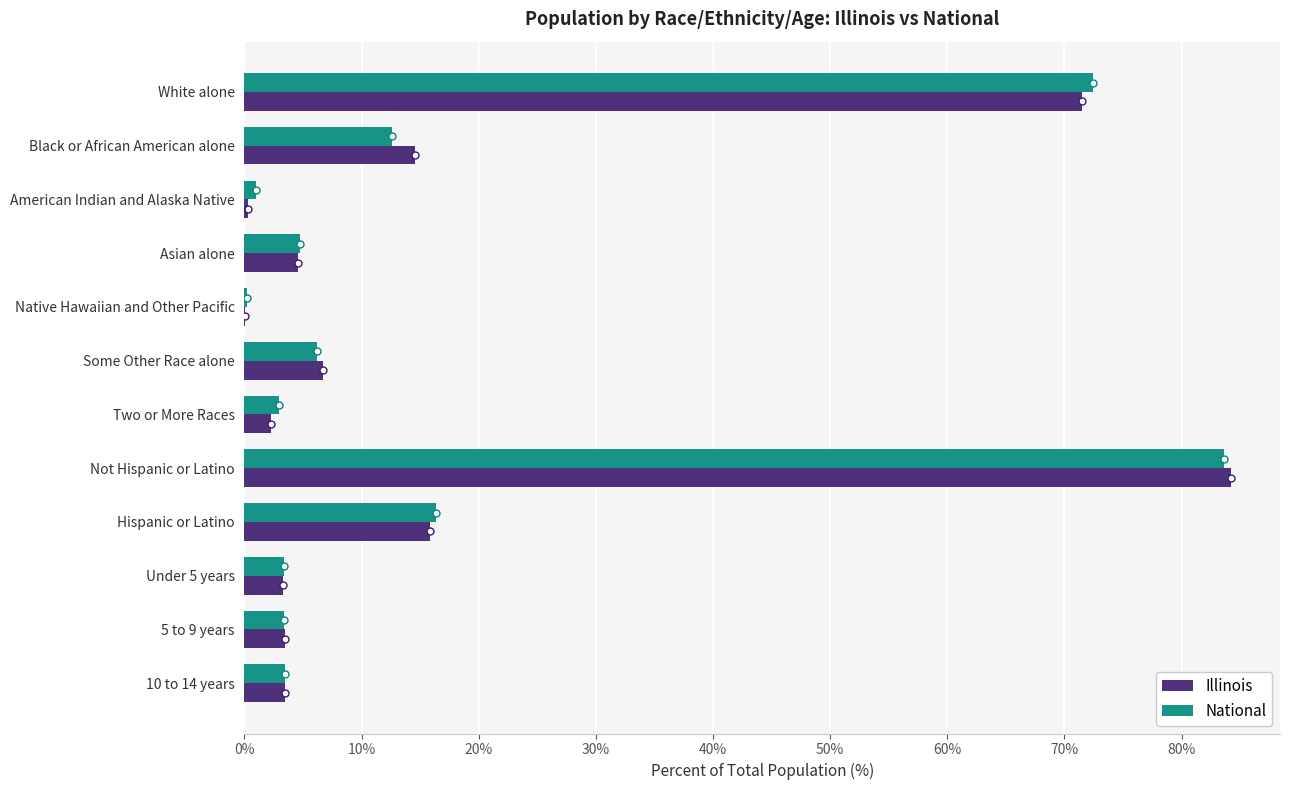

At which label does National reach its peak?

Not Hispanic or Latino